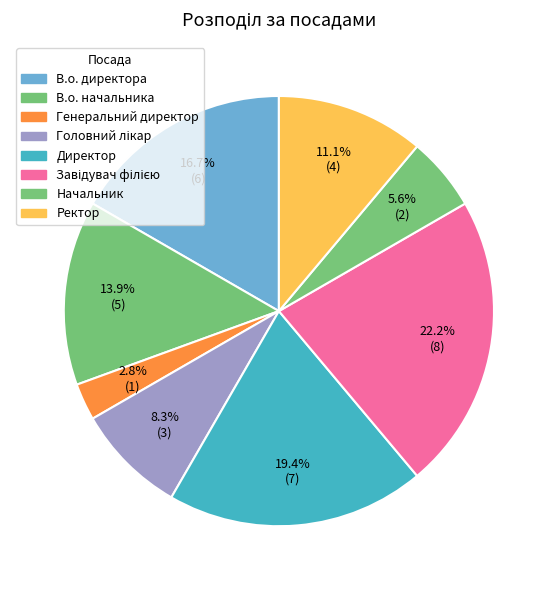

Rank the categories by value from highest to lowest.

Завідувач філією, Директор, В.о. директора, В.о. начальника, Ректор, Головний лікар, Начальник, Генеральний директор